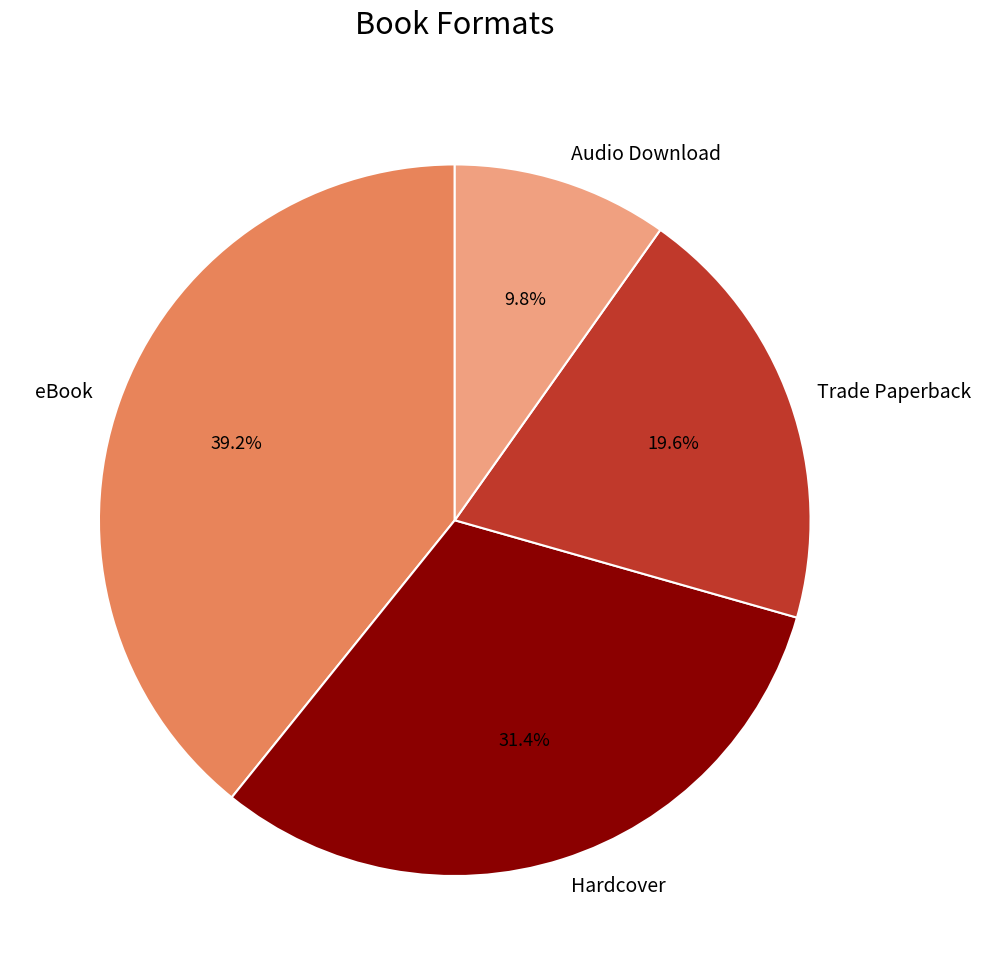

To the nearest percent, what portion does Trade Paperback represent?

20%